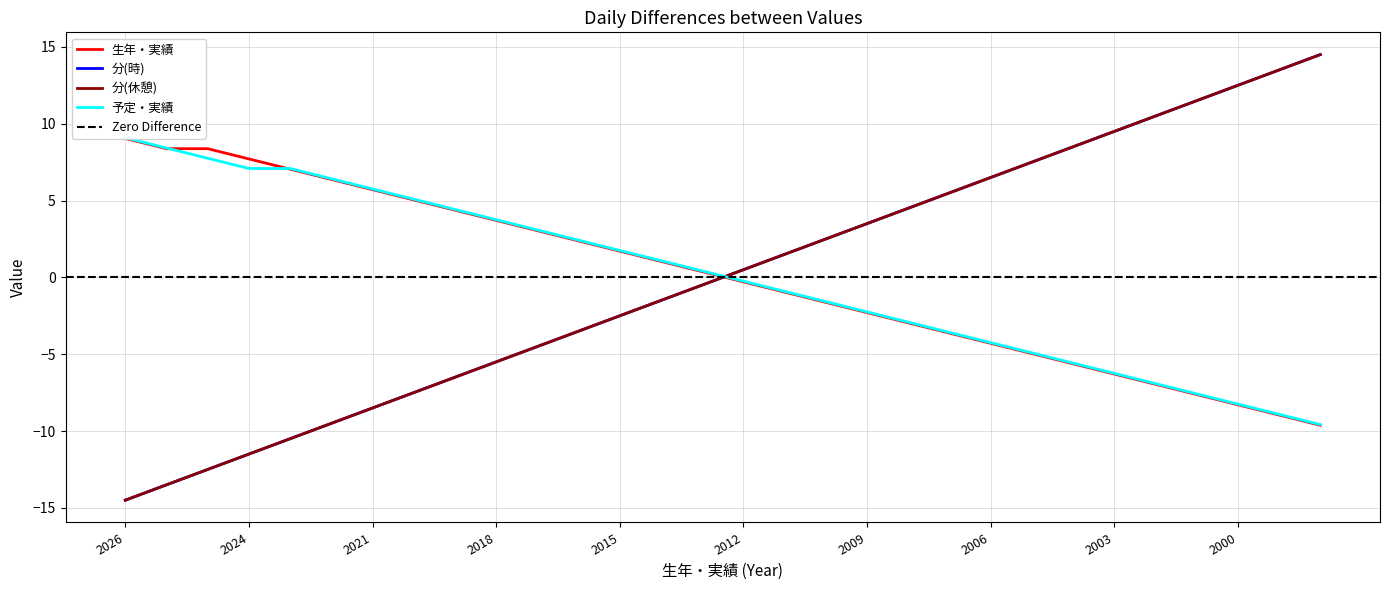

Which series has the widest spread of values?

分(時)